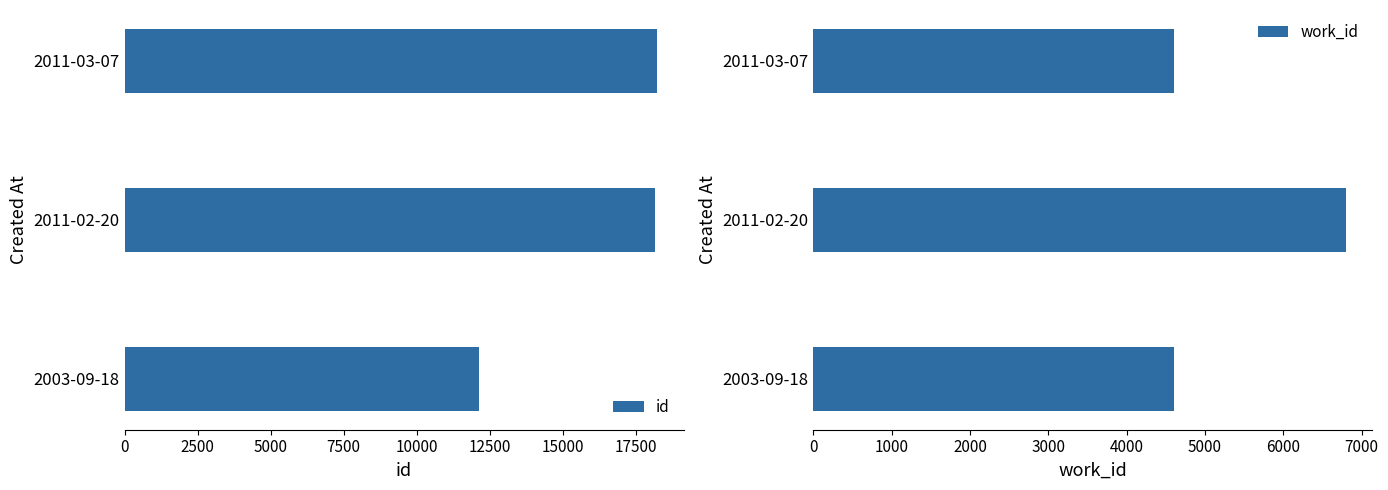

Where is id nearest to the value 15180?

2011-02-20